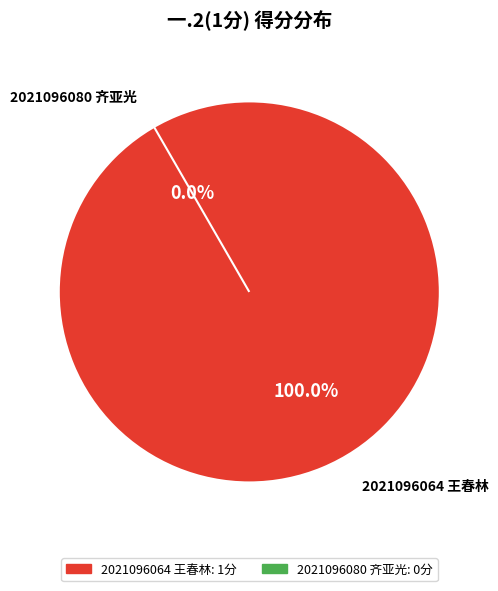

To the nearest percent, what is the combined percentage of 2021096064 王春林 and 2021096080 齐亚光?

100%